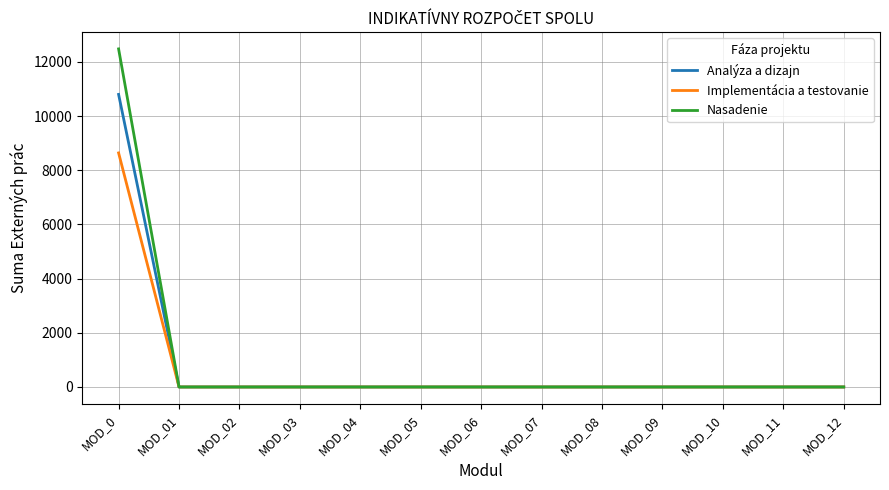

The value of Analýza a dizajn at MOD_01 is -4697. True or false?

False